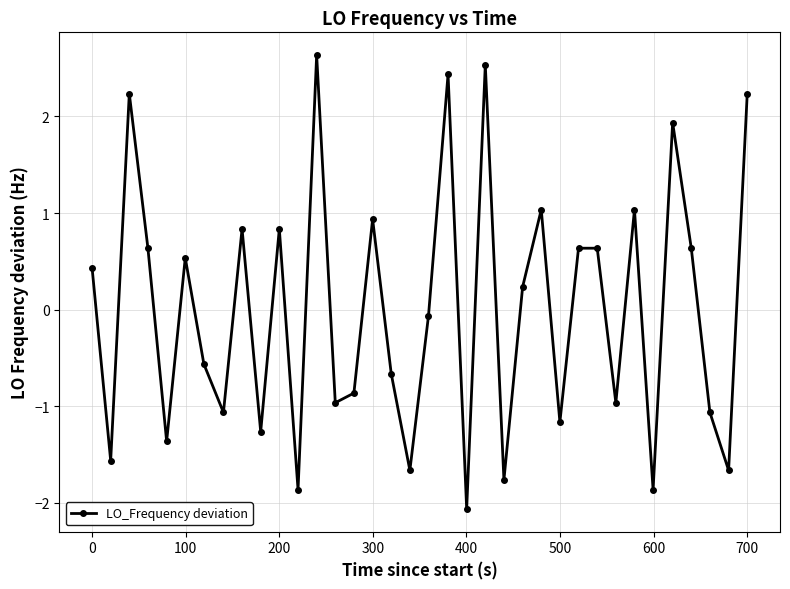

What is the difference between the maximum and second lowest values?

4.5